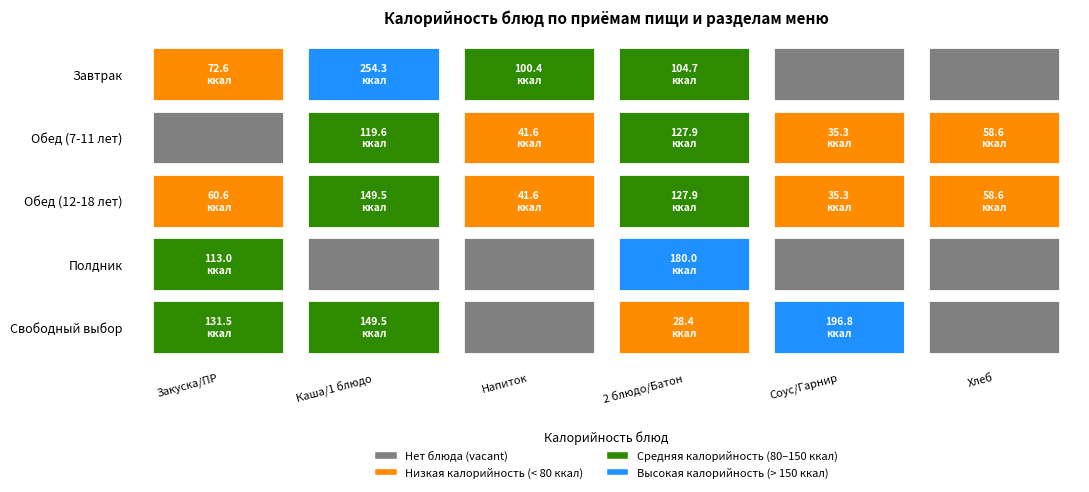

At Свободный выбор, list the series in order from smallest to largest.

Завтрак, Полдник, Обед (7-11 лет), Обед (12-18 лет), Свободный выбор